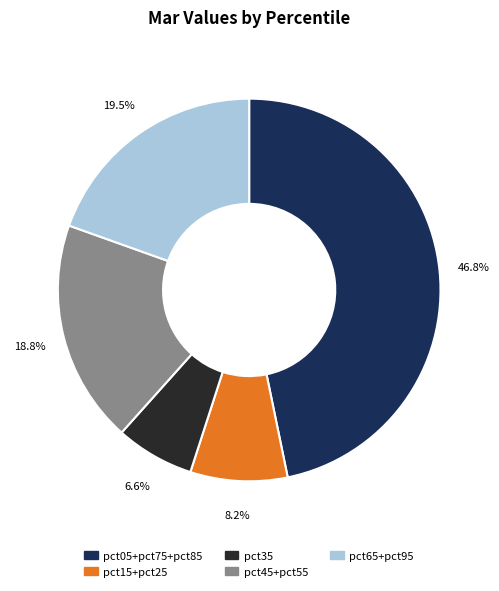

To the nearest percent, what is the difference between the largest and smallest slice percentages?

40%